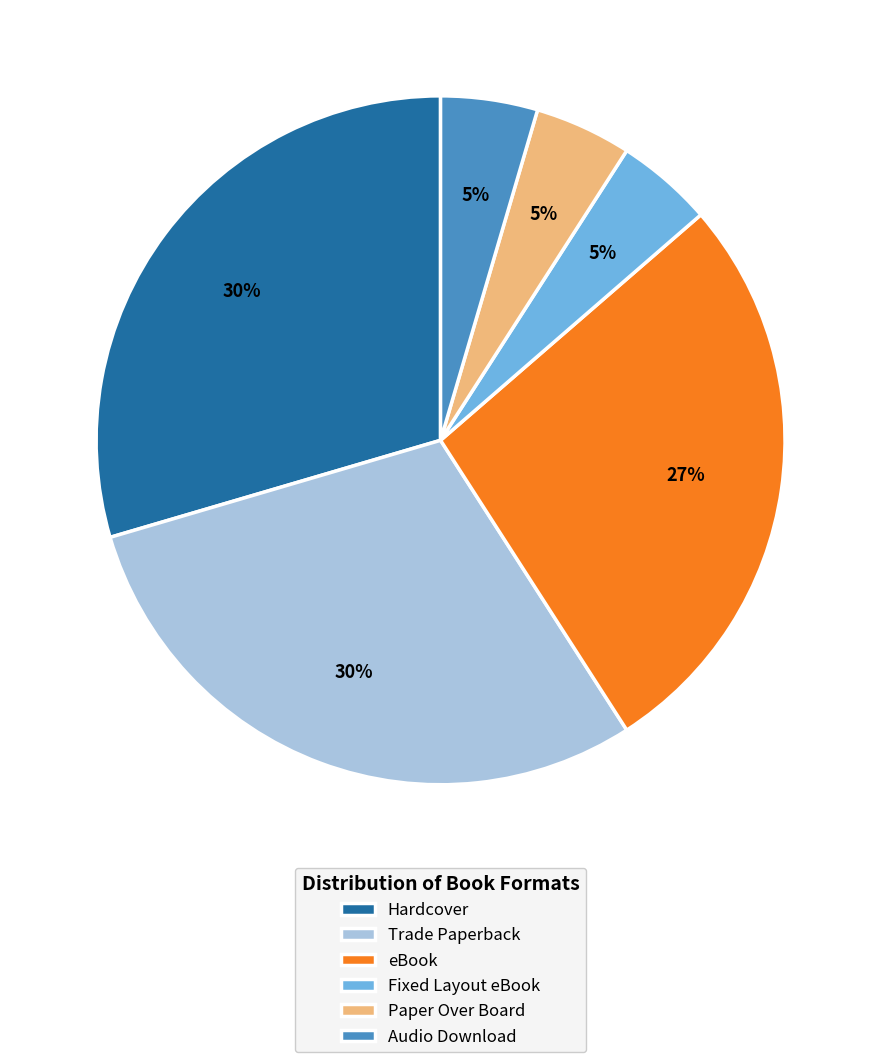

Do Trade Paperback and eBook together represent more than half of the pie?

Yes